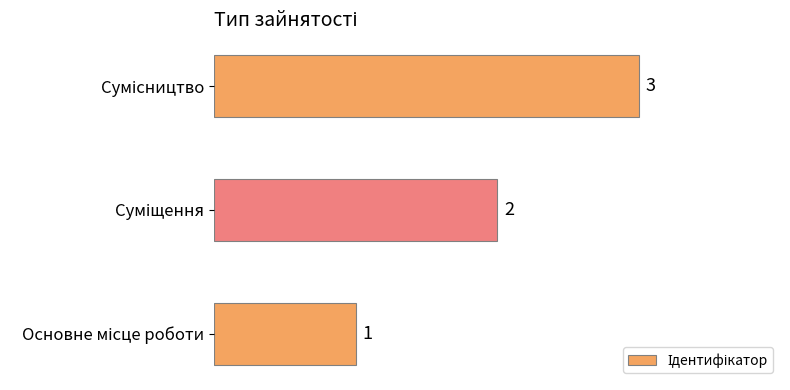

What is the maximum value shown in the chart?

3